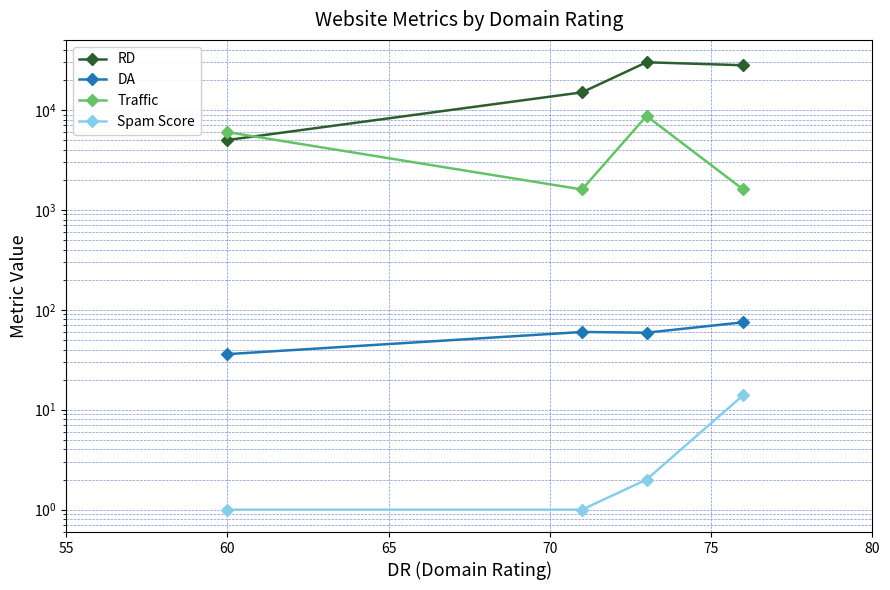

Which series has the largest range (max minus min)?

RD